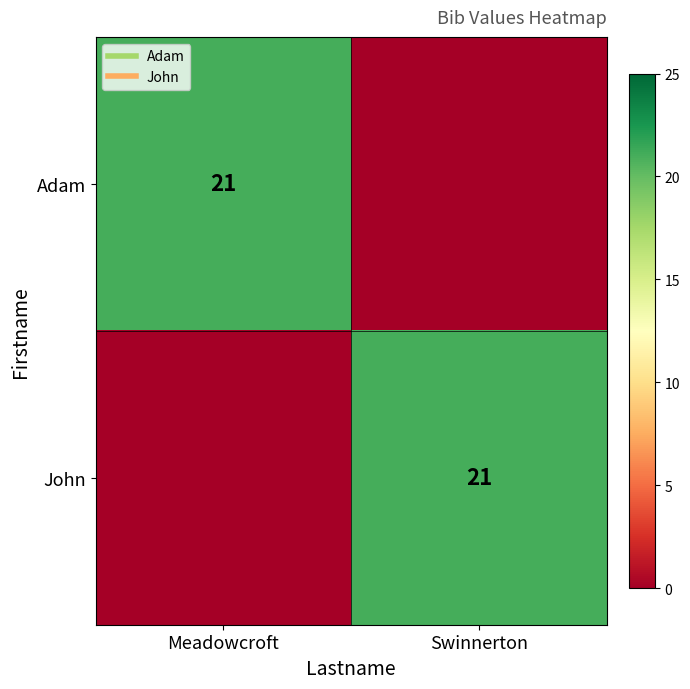

What is the average value of the Adam series?

10